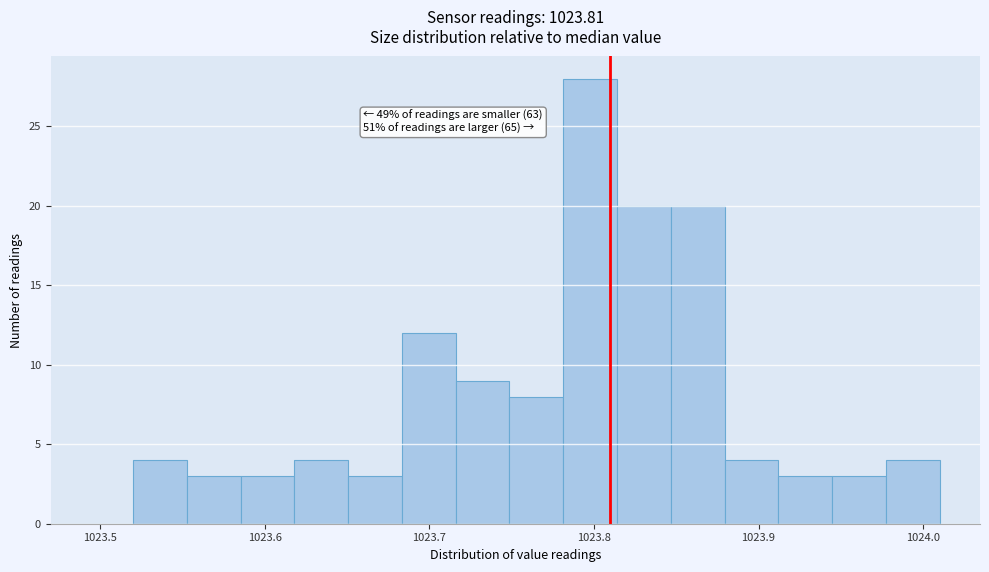

Around what value on the x-axis is the tallest bar? Give the approximate position of its centre, as read against the axis.

1023.80